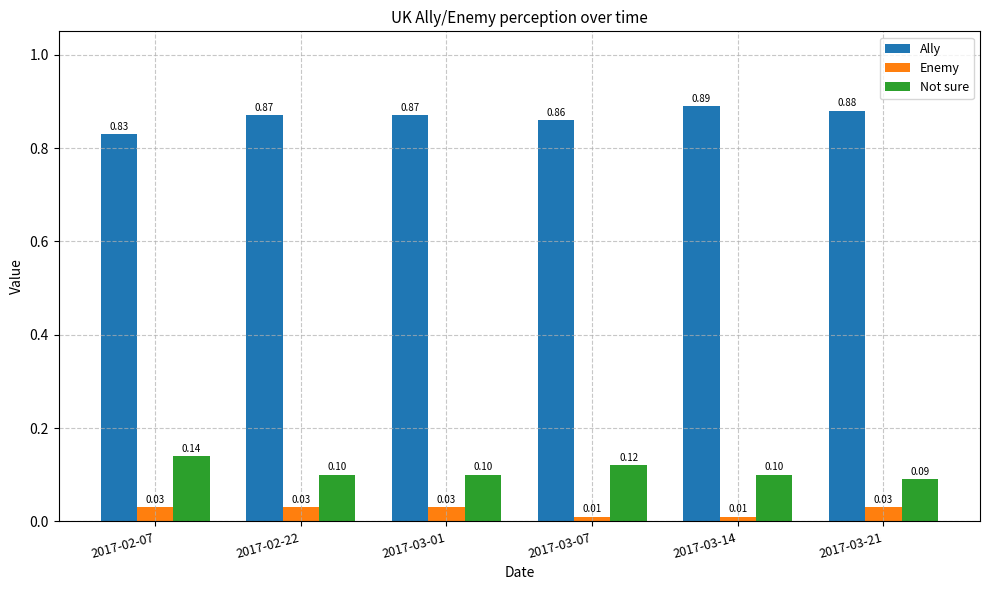

Is the value of Not sure at 2017-03-21 greater than the value of Ally at 2017-03-21?

No